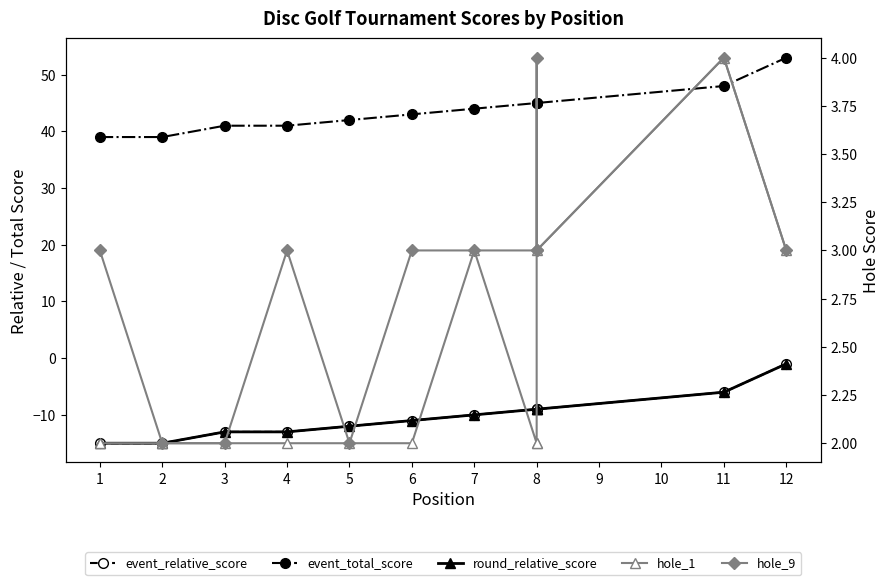

What is the sum of all hole_9 values?

35